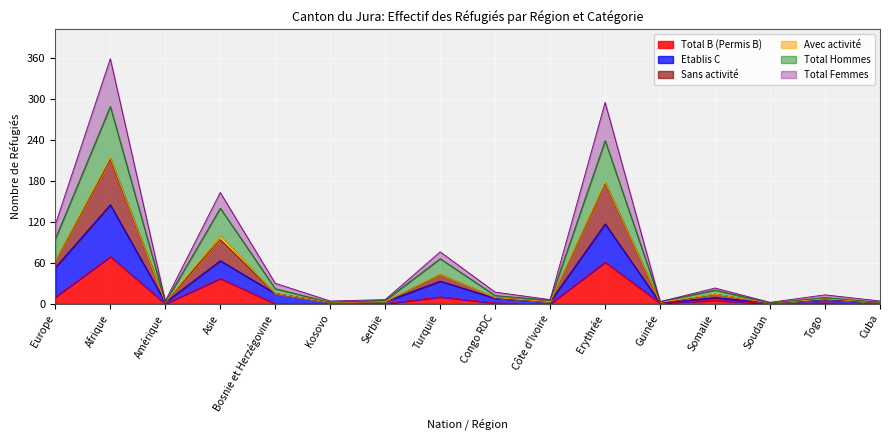

Which series has the largest total across all categories?

Total Hommes